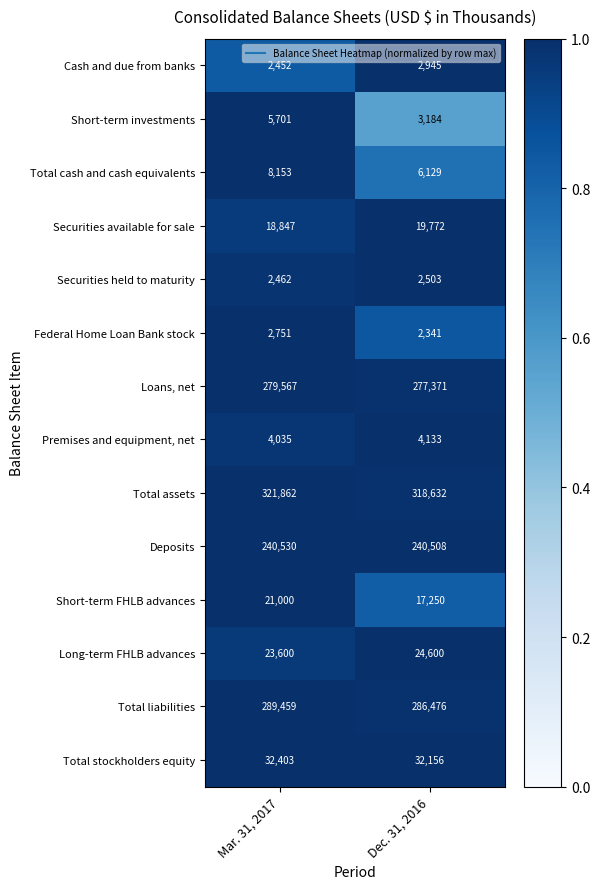

At which category is the sum across all series the highest?

Mar. 31, 2017